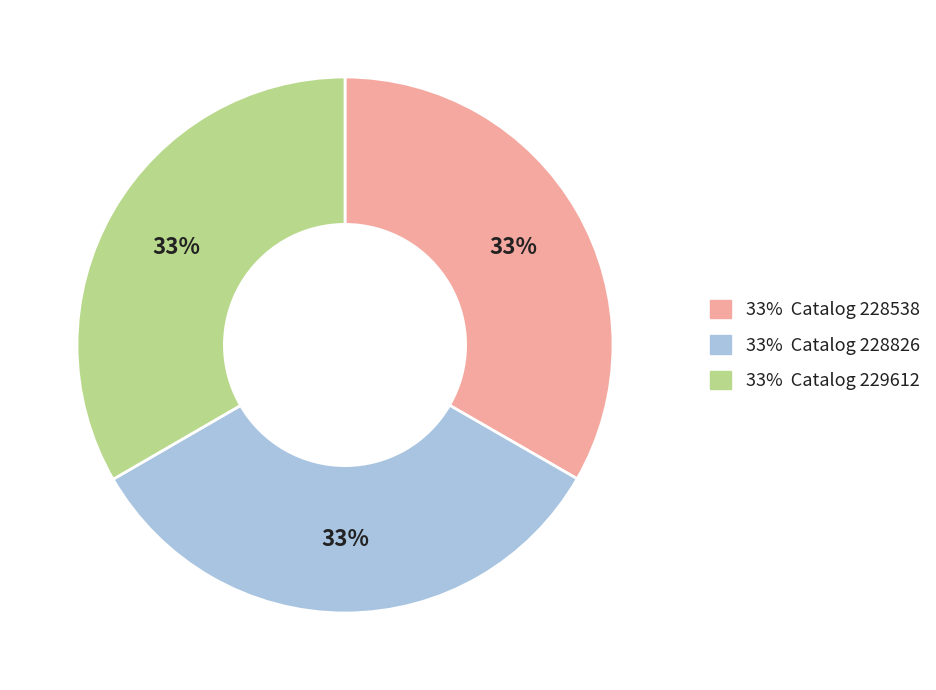

How many segments does this pie chart have?

3